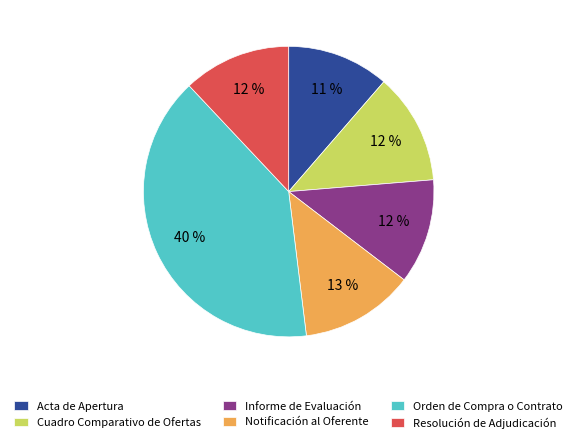

Which slice is the largest?

Orden de Compra o Contrato